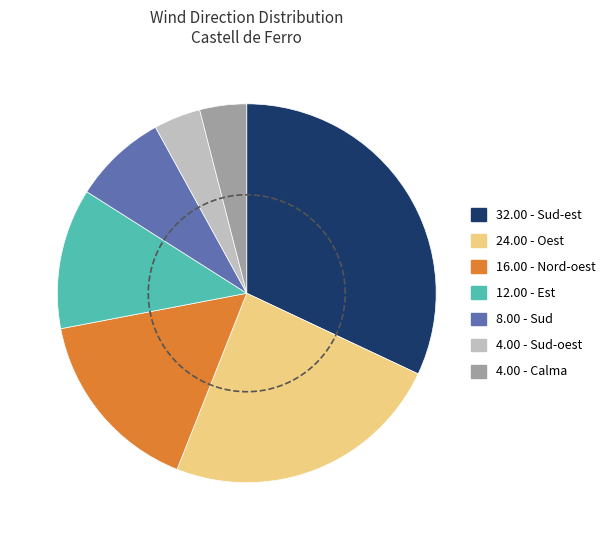

To the nearest percent, what is the difference between the Nord-oest and Est slice percentages?

4%